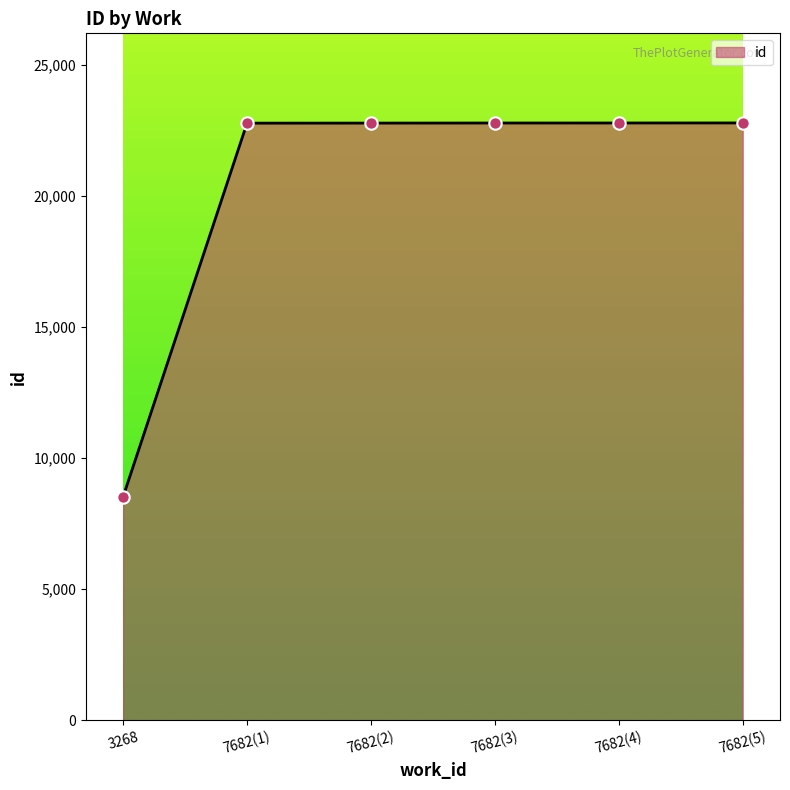

What is the change in value from 3268 to 7682(4)?

+14268